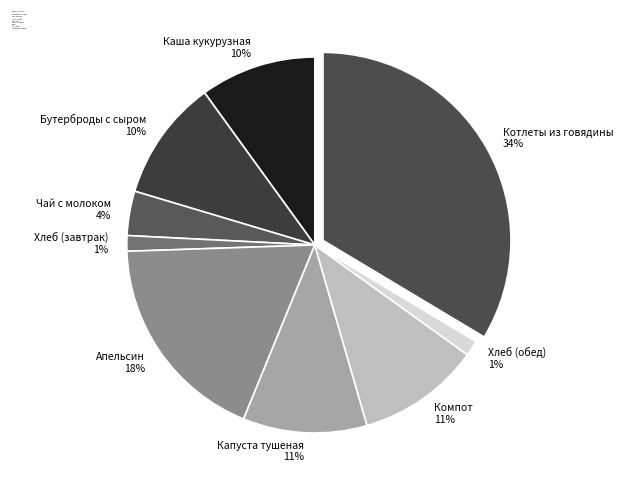

Count the number of slices in the pie.

9